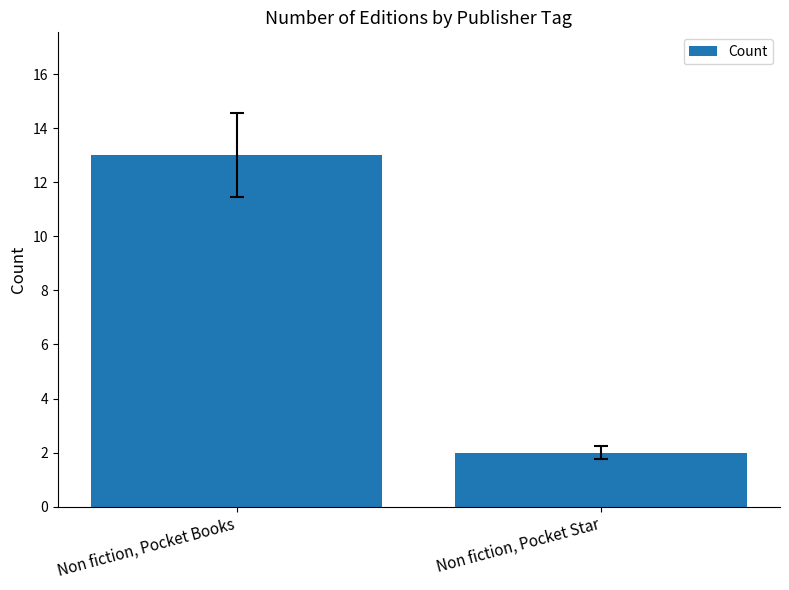

What is the sum of all values?

15